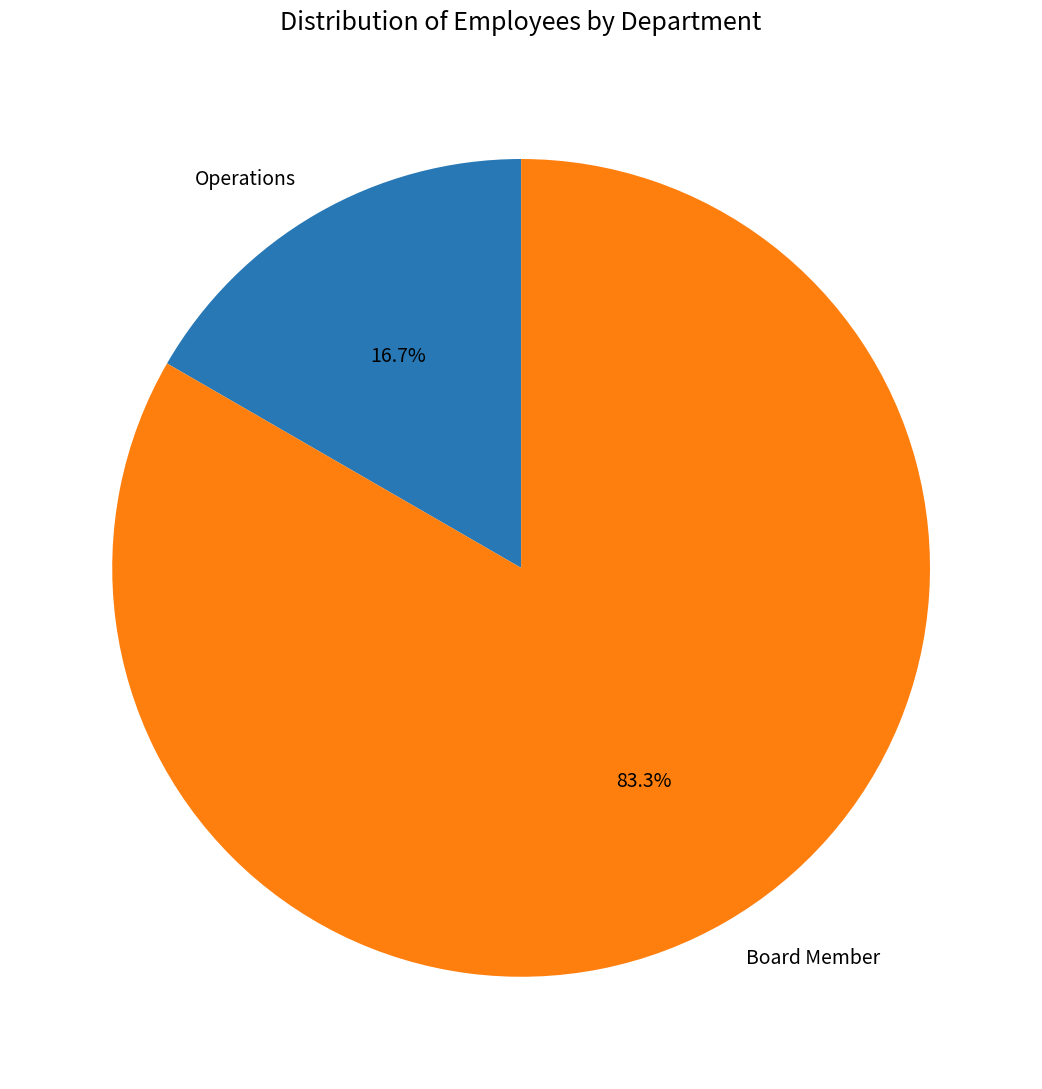

Is there any slice that represents more than half of the pie?

Yes